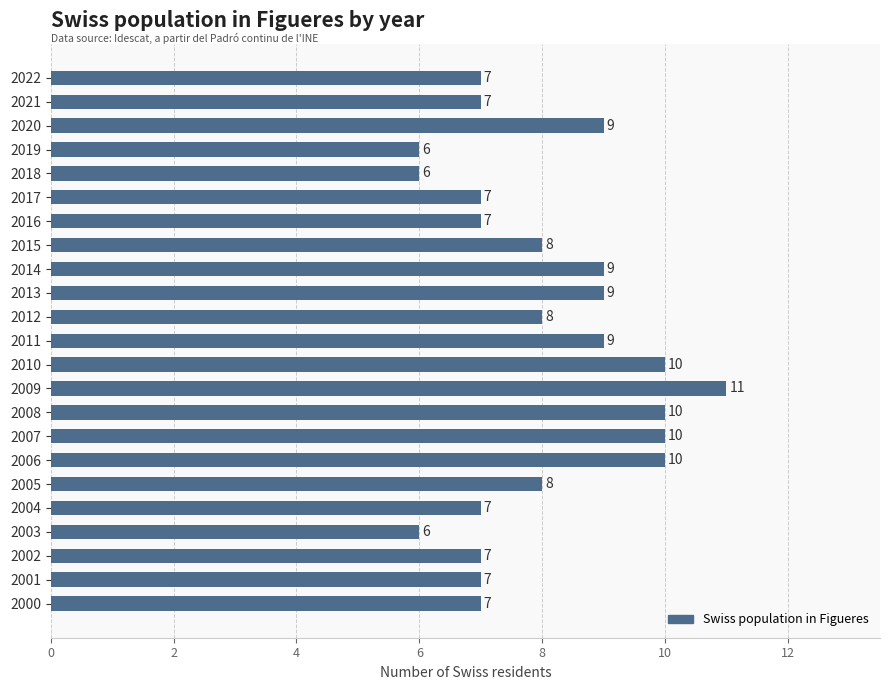

Are the bars horizontal?

Yes